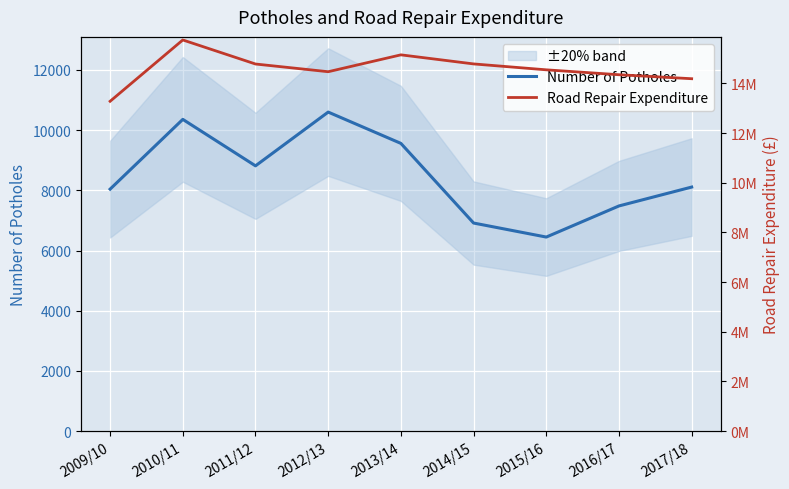

What is the maximum value shown in the chart?

15752936